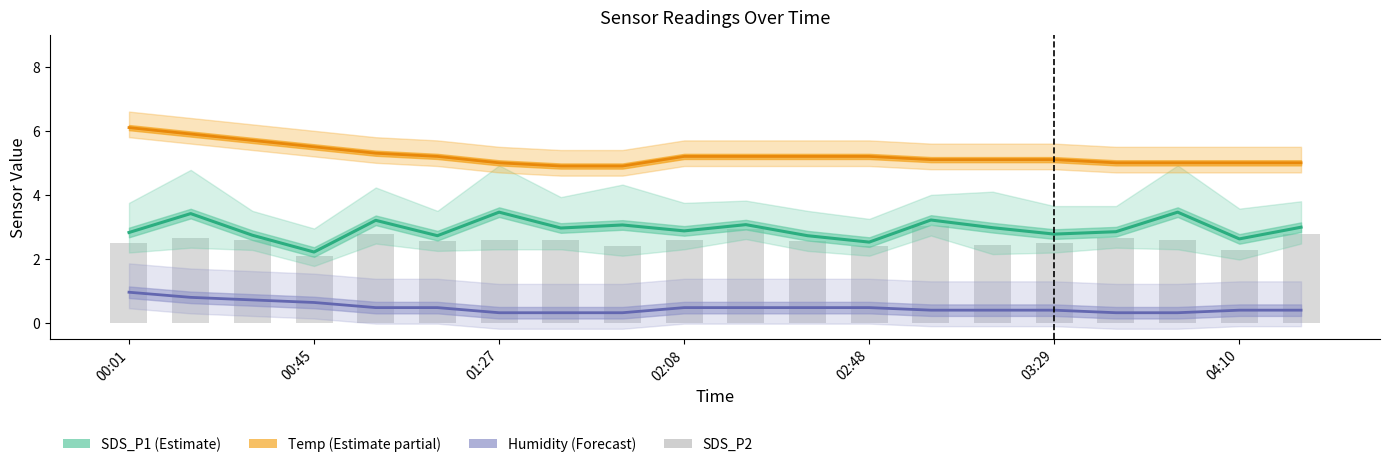

What is the difference between the second highest and second lowest values in the Humidity (Forecast) series?

0.5